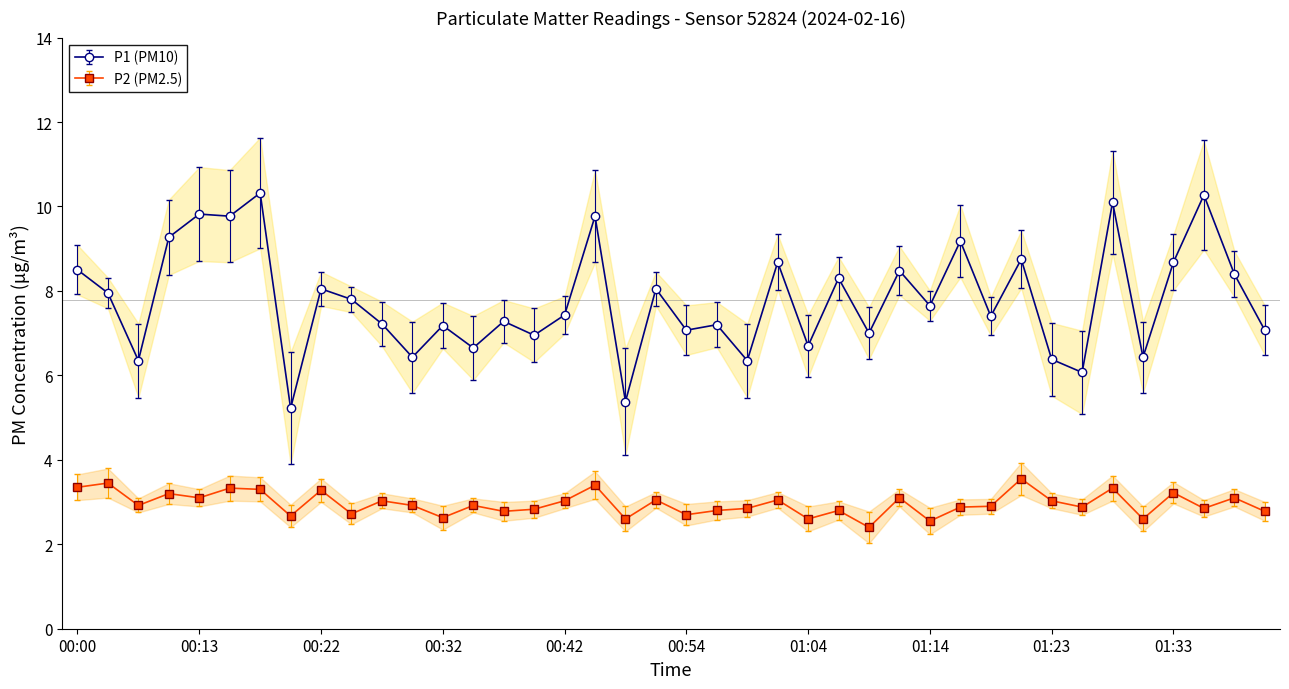

What position from the right is 01:11?

13